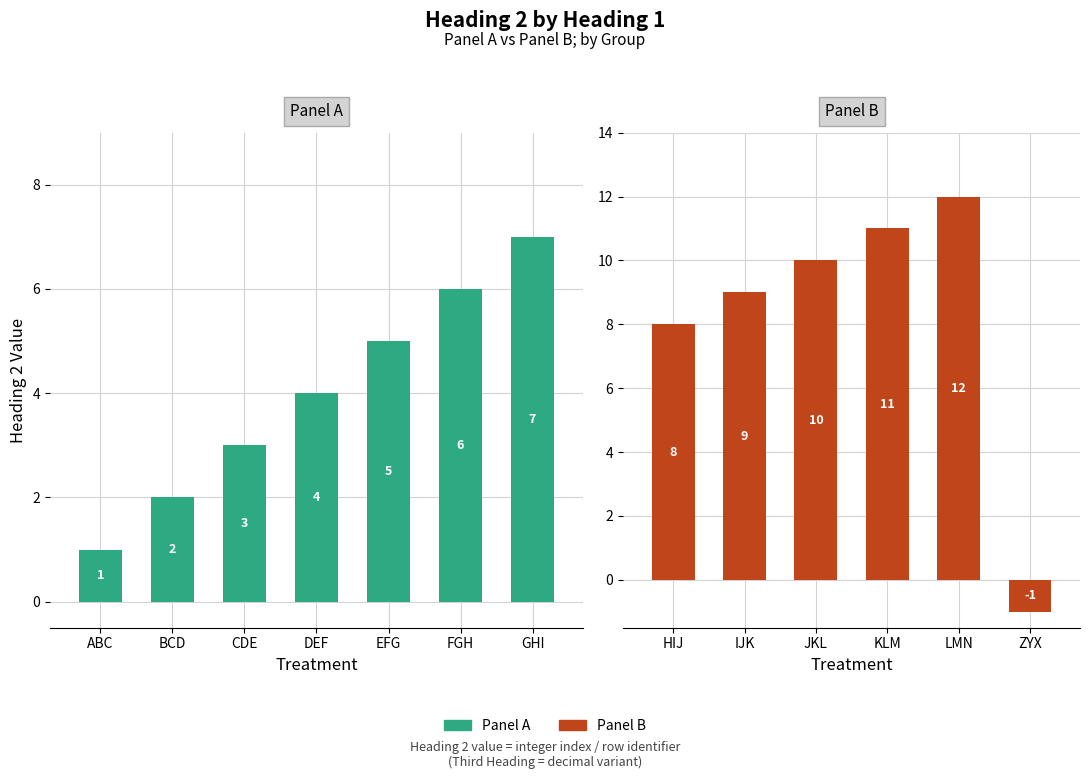

What is the change in value from HIJ to KLM?

+3